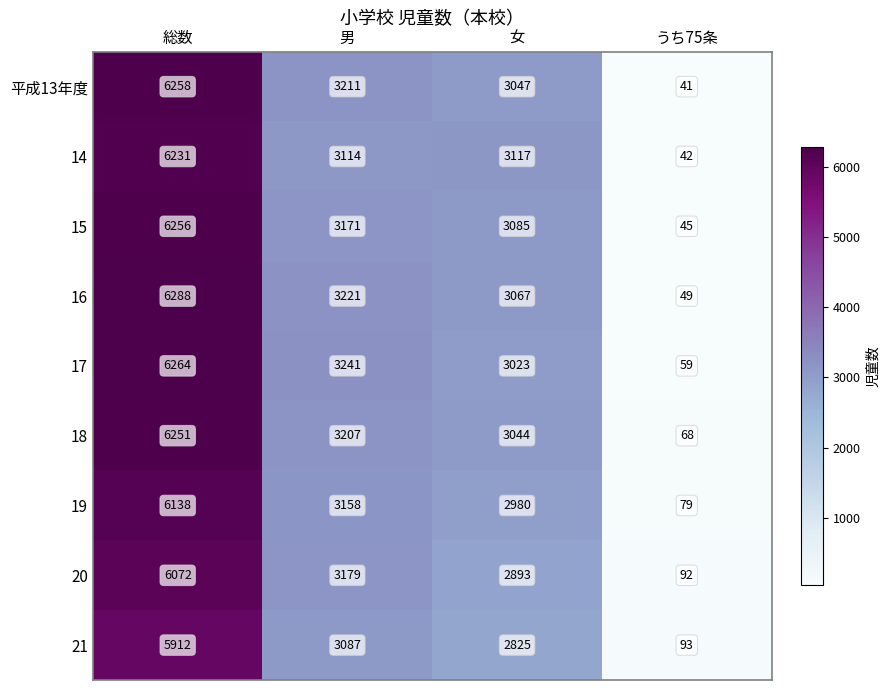

What is the sum of all 17 values?

12587